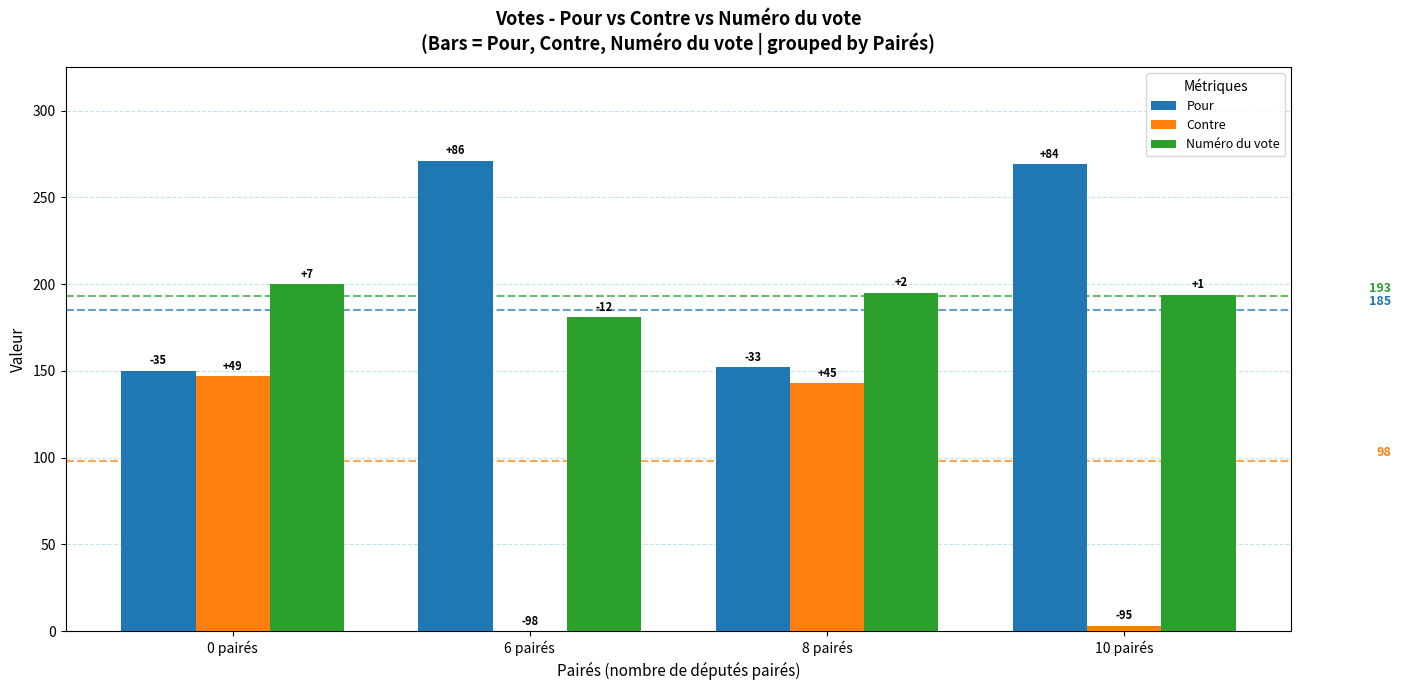

What is the difference between the maximum and minimum values in the Contre series?

147